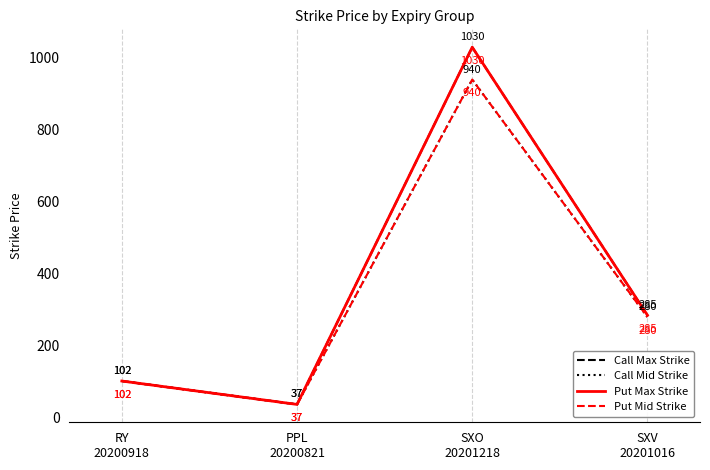

Does the chart have visible grid lines?

No